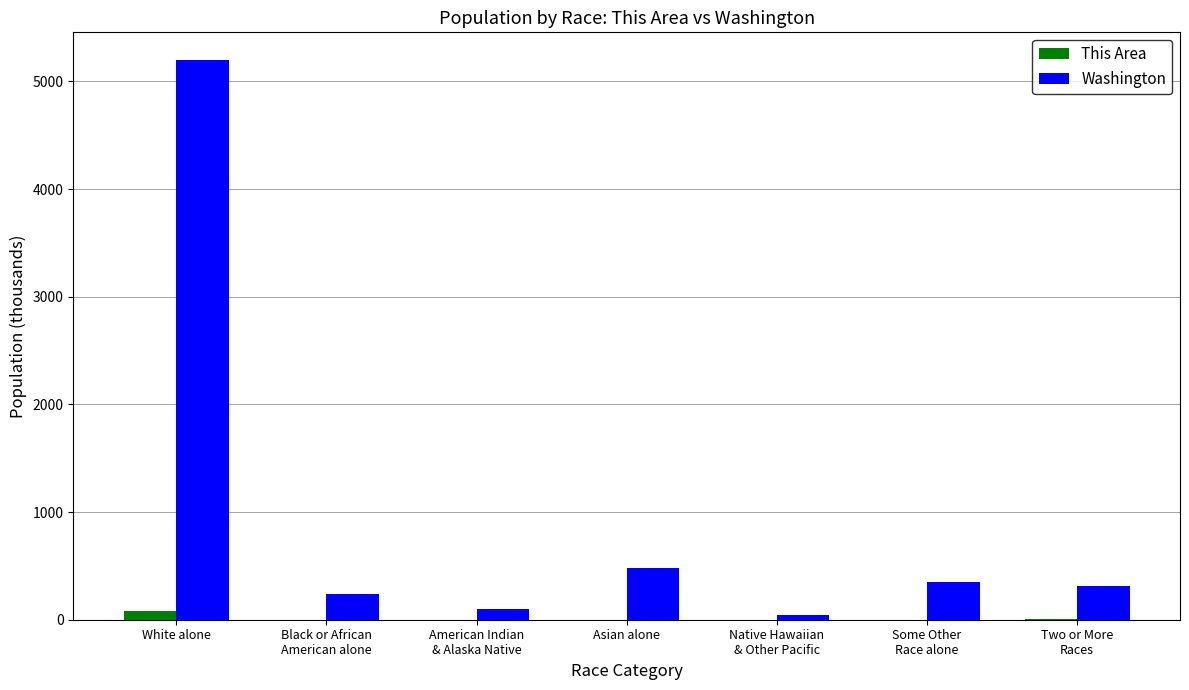

Which series has the largest total across all categories?

Washington